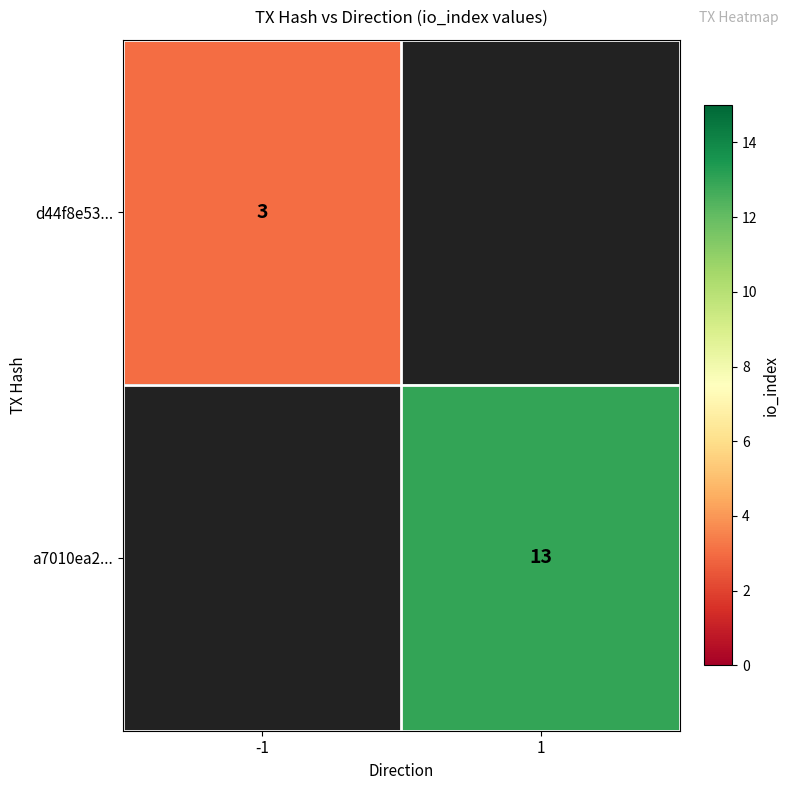

What is the maximum value shown in the chart?

13.0